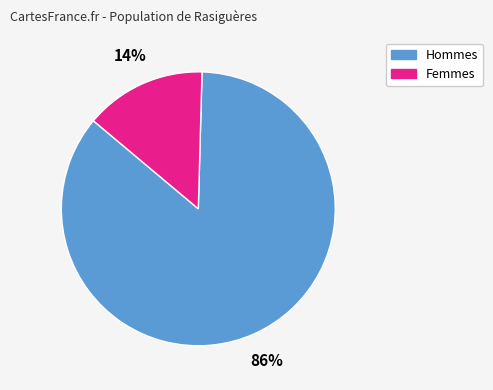

To the nearest percent, what is the average slice percentage?

50%